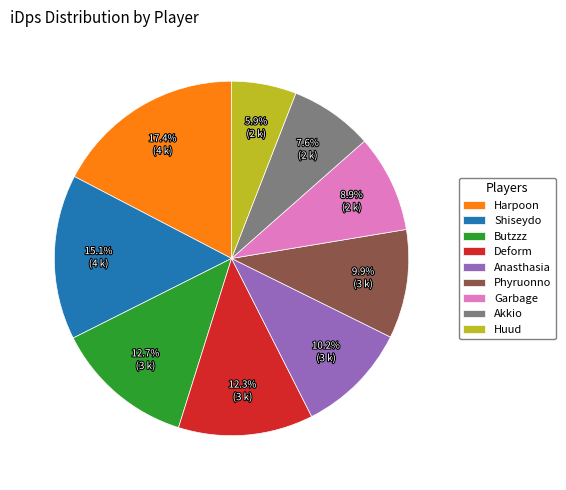

Does any single category account for the majority?

No